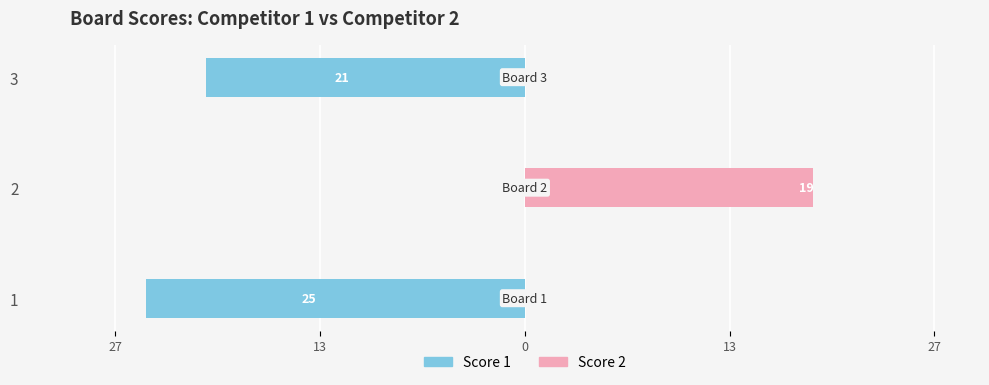

What is the average value of the Score 2 series?

6